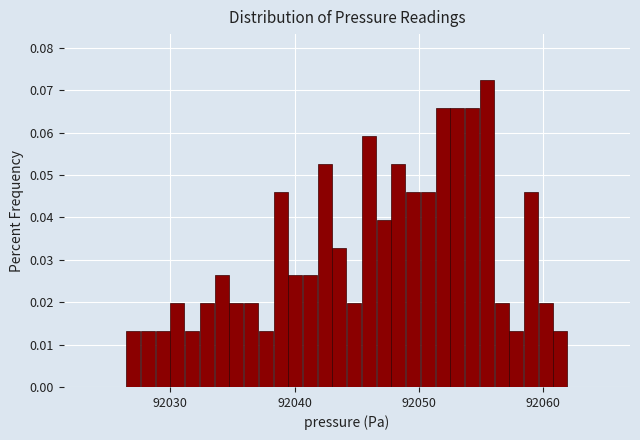

Read against the x-axis, roughly where is the centre of the tallest bar?

92055